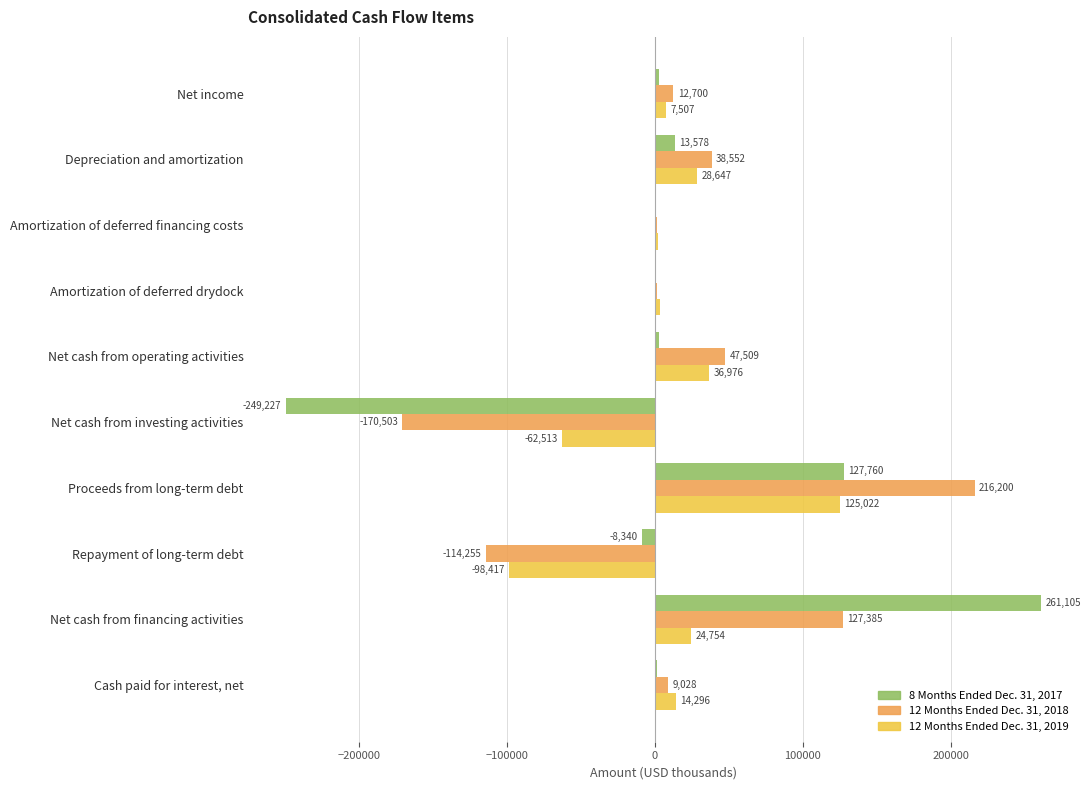

Between Net income and Proceeds from long-term debt, which series saw the biggest shift?

12 Months Ended Dec. 31, 2018